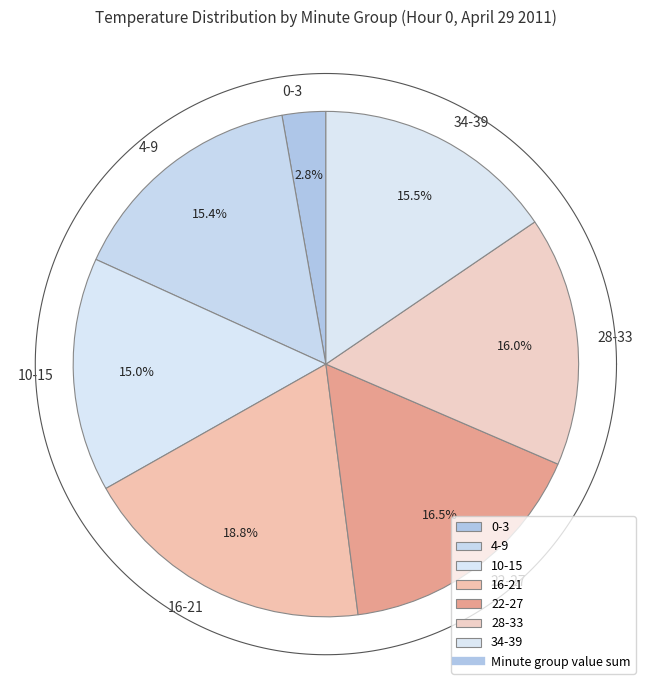

Between 19 and 30, which is larger?

19